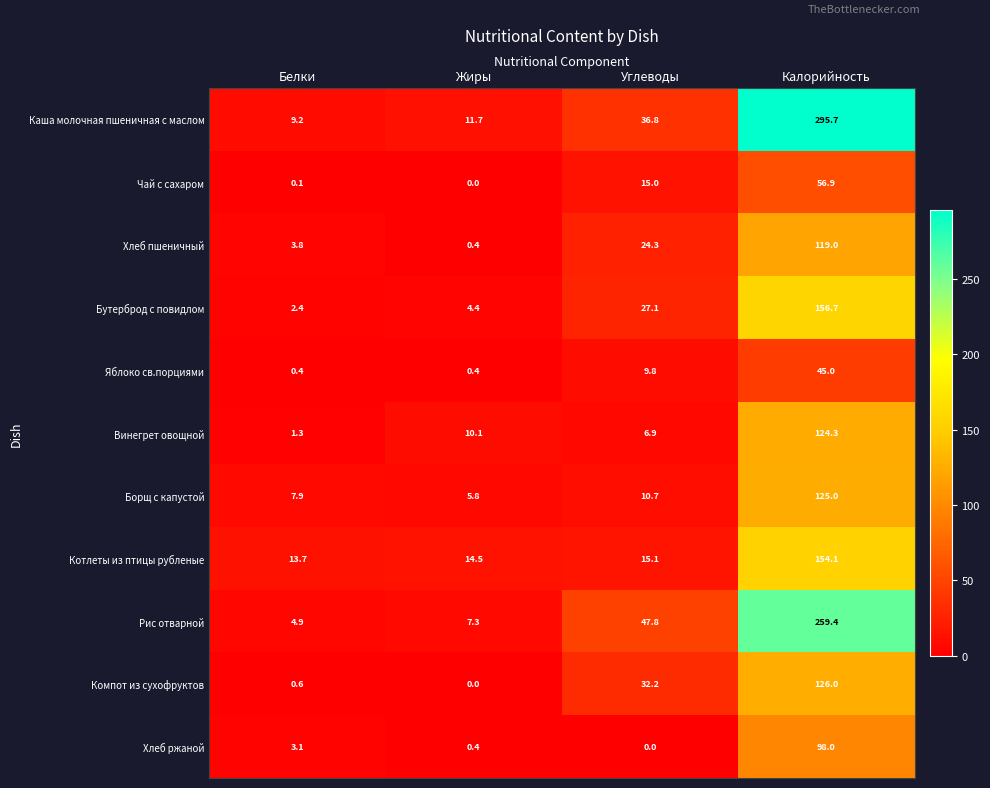

Is it true that Чай с сахаром equals -18.8 at Жиры?

False